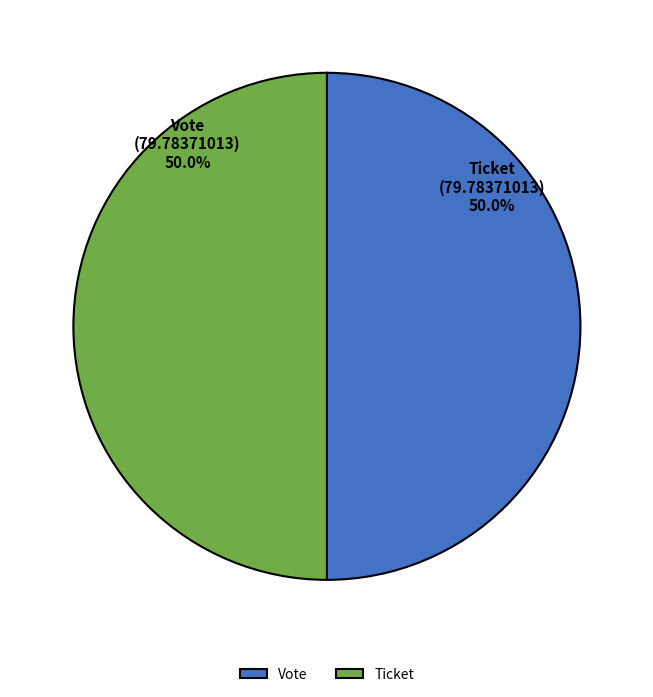

To the nearest percent, what is the average slice percentage?

50%